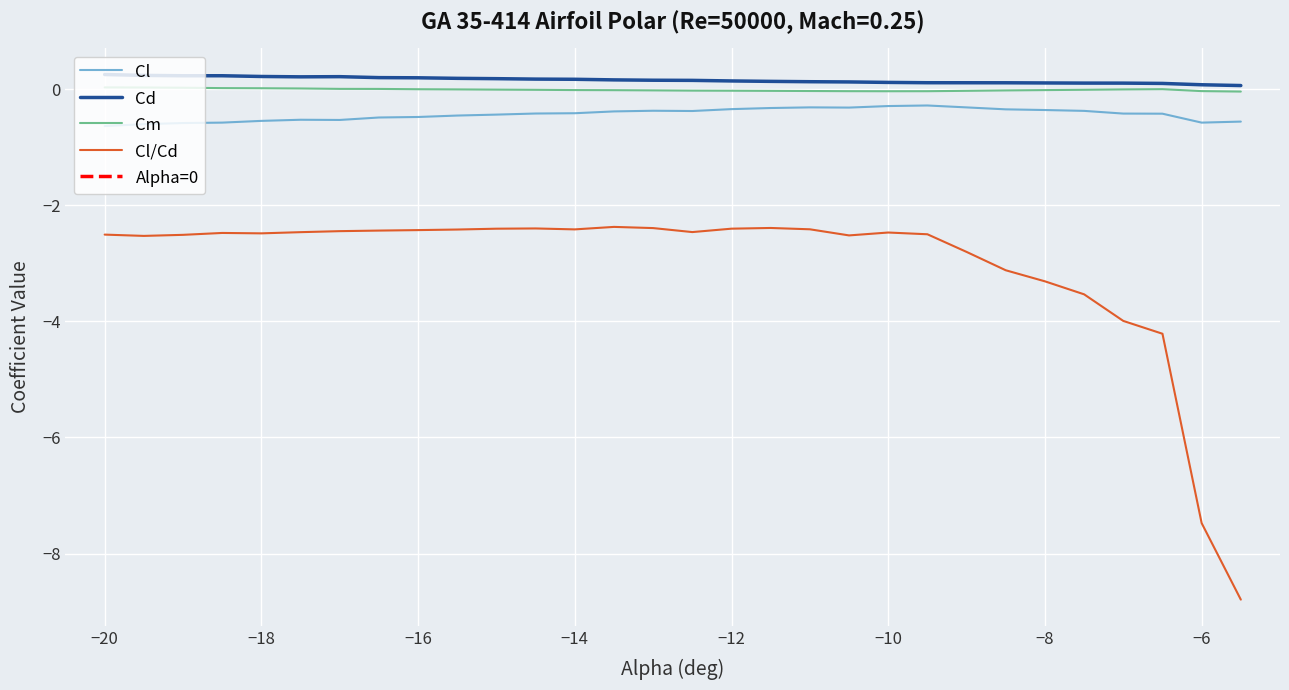

What is the highest value of the Cl series?

-0.3